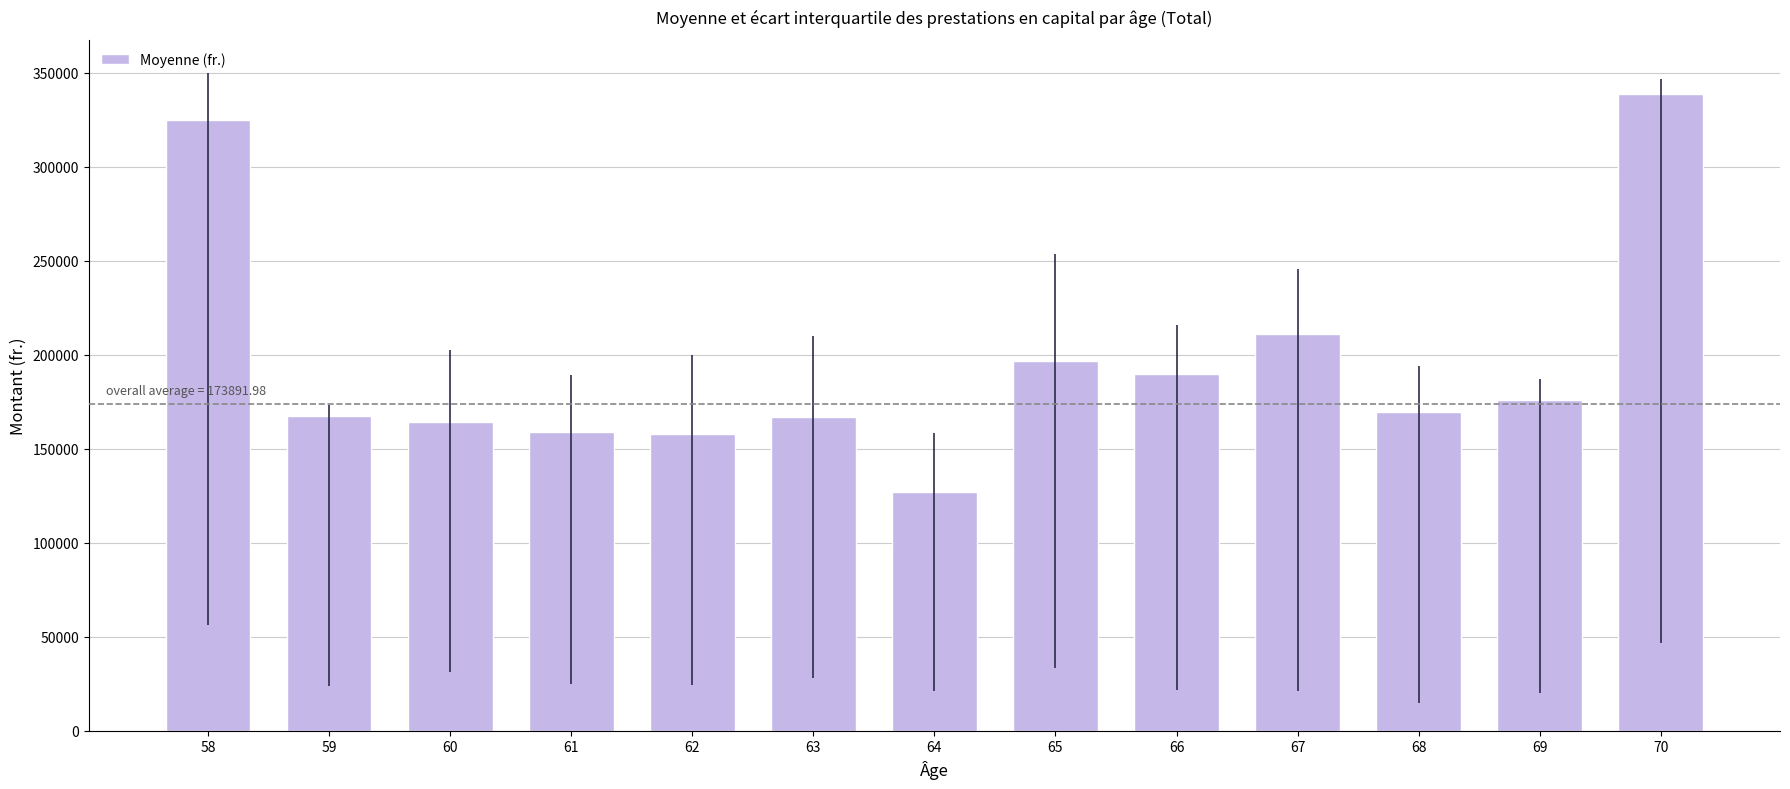

What is the smallest value displayed?

127056.1